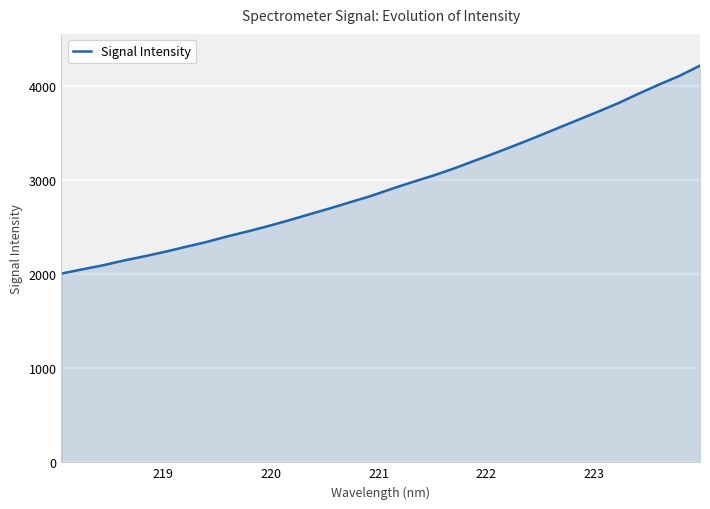

What is the smallest value displayed?

2007.0